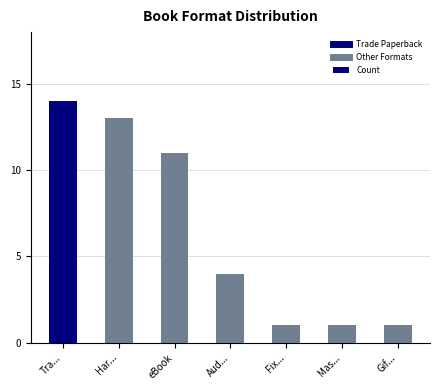

Which label corresponds to the largest value in the chart?

Tra...